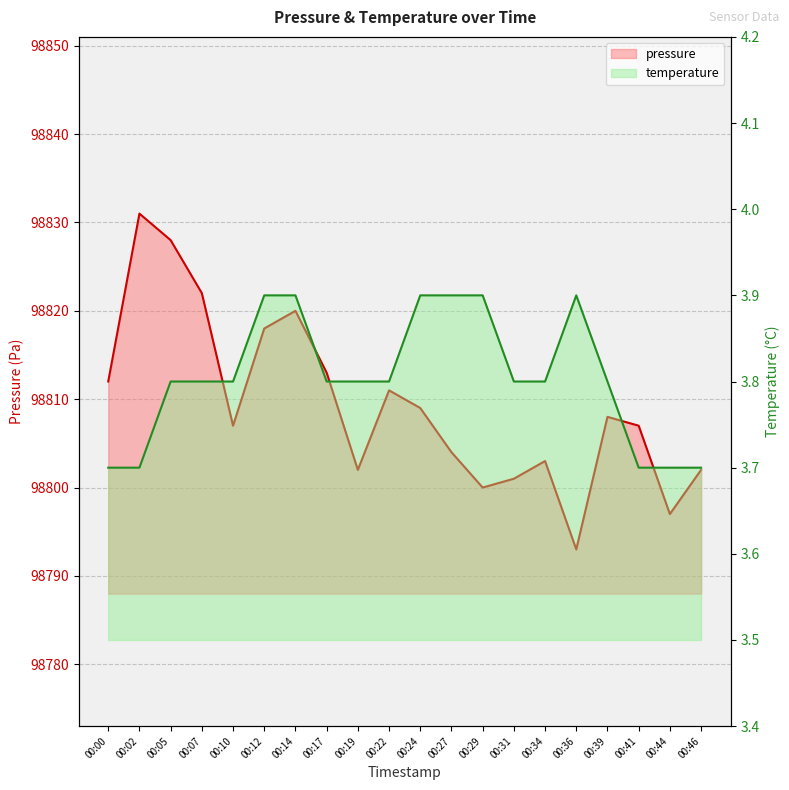

Rank the categories by temperature value from highest to lowest.

00:12, 00:14, 00:24, 00:27, 00:29, 00:36, 00:05, 00:07, 00:10, 00:17, 00:19, 00:22, 00:31, 00:34, 00:39, 00:00, 00:02, 00:41, 00:44, 00:46